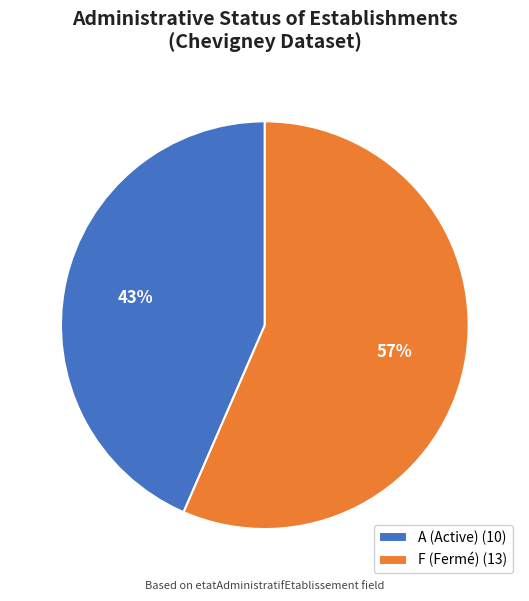

How many slices are in this pie chart?

2